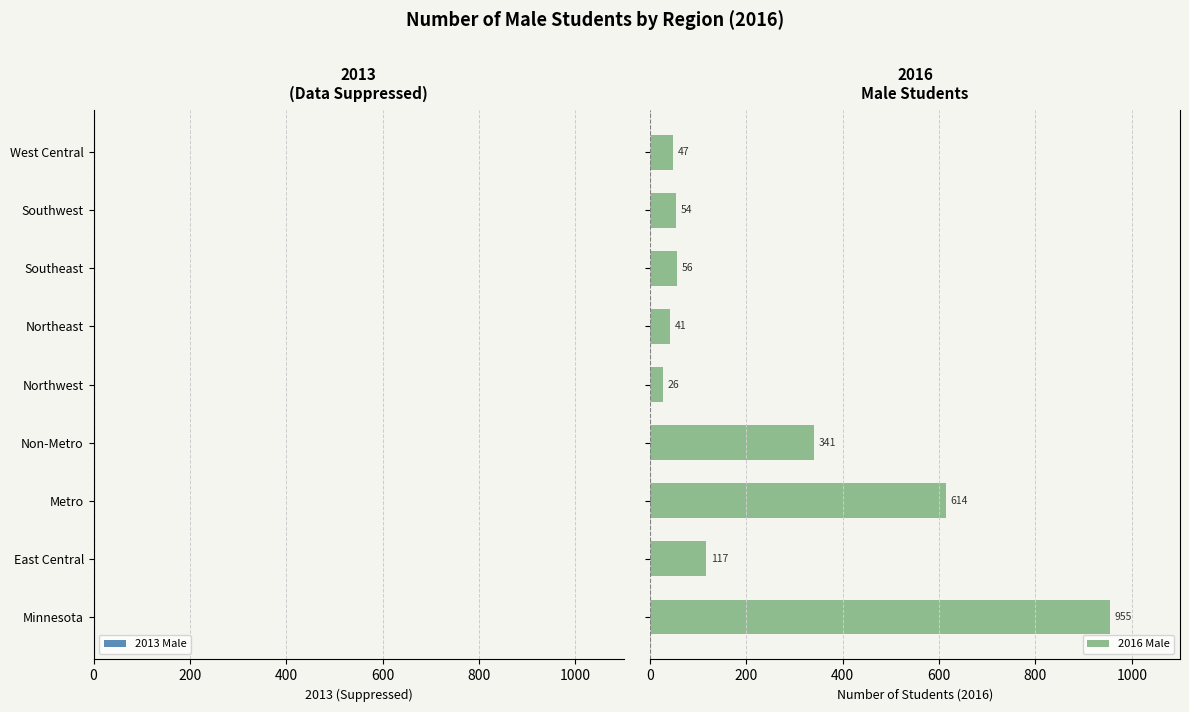

How many values are below 56?

4